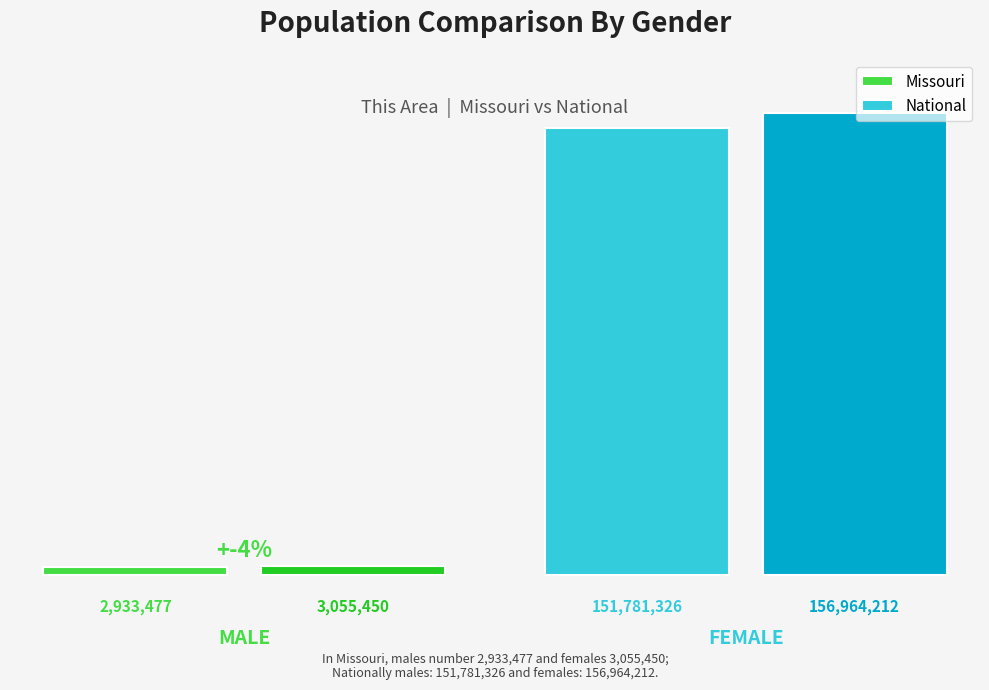

How many bars are there in total?

4